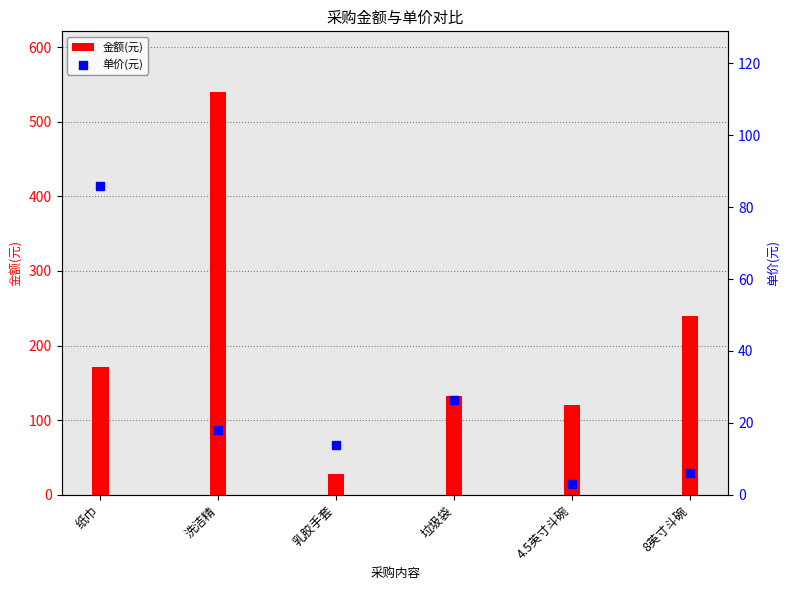

Which series contains the highest Y value?

金额(元)